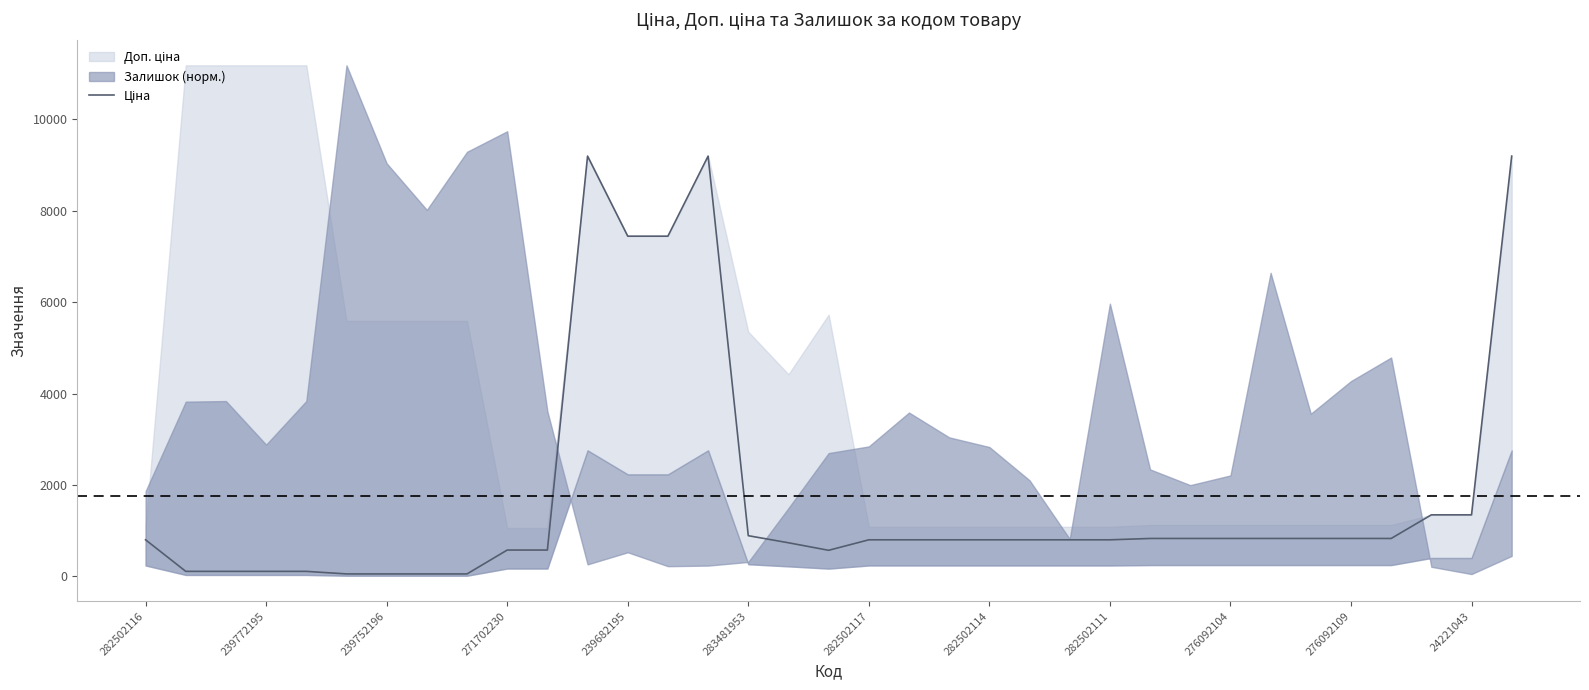

Does the chart display data point markers on the line(s)?

No